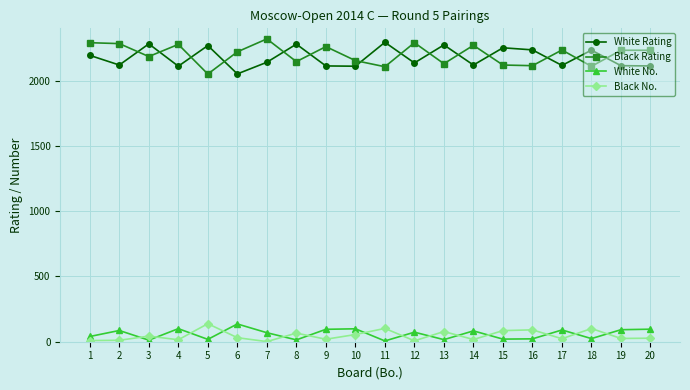

What is the sum of the Black No. values at 6 and 5?

169